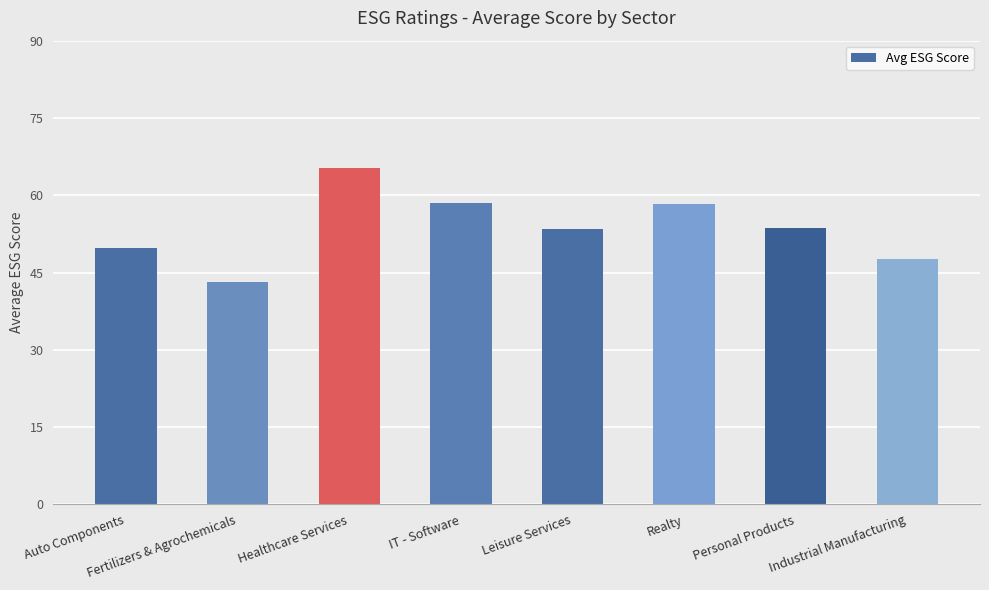

Which label corresponds to the smallest value in the chart?

Fertilizers & Agrochemicals